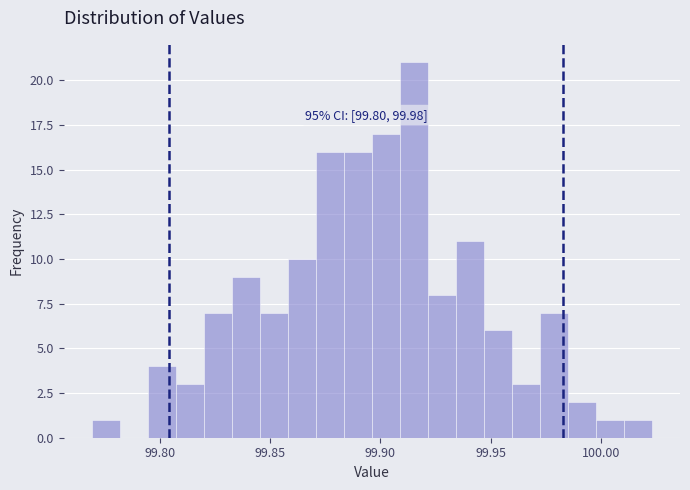

Around what value on the x-axis is the tallest bar? Give the approximate position of its centre, as read against the axis.

99.915